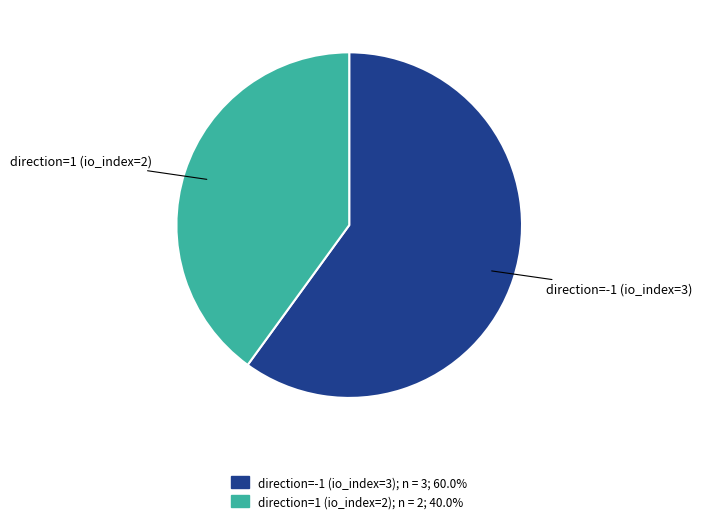

True or false: direction=-1 (io_index=3) accounts for 65% of the total.

False